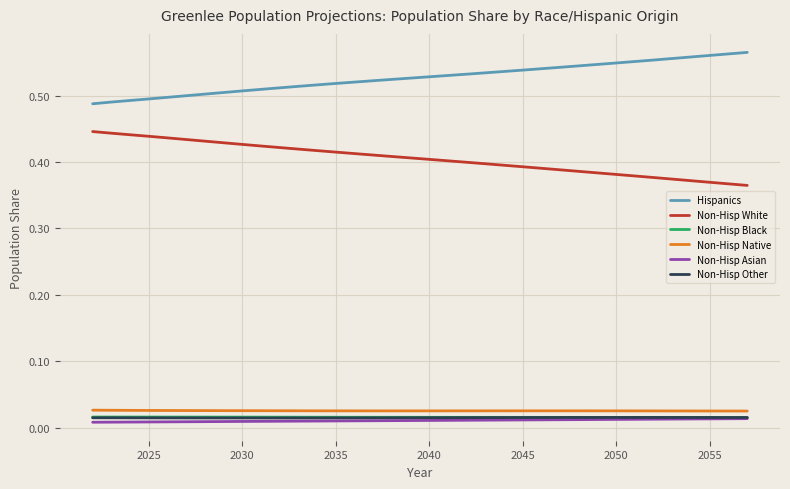

True or false: Non-Hisp Other and Non-Hisp Native cross at least once.

False